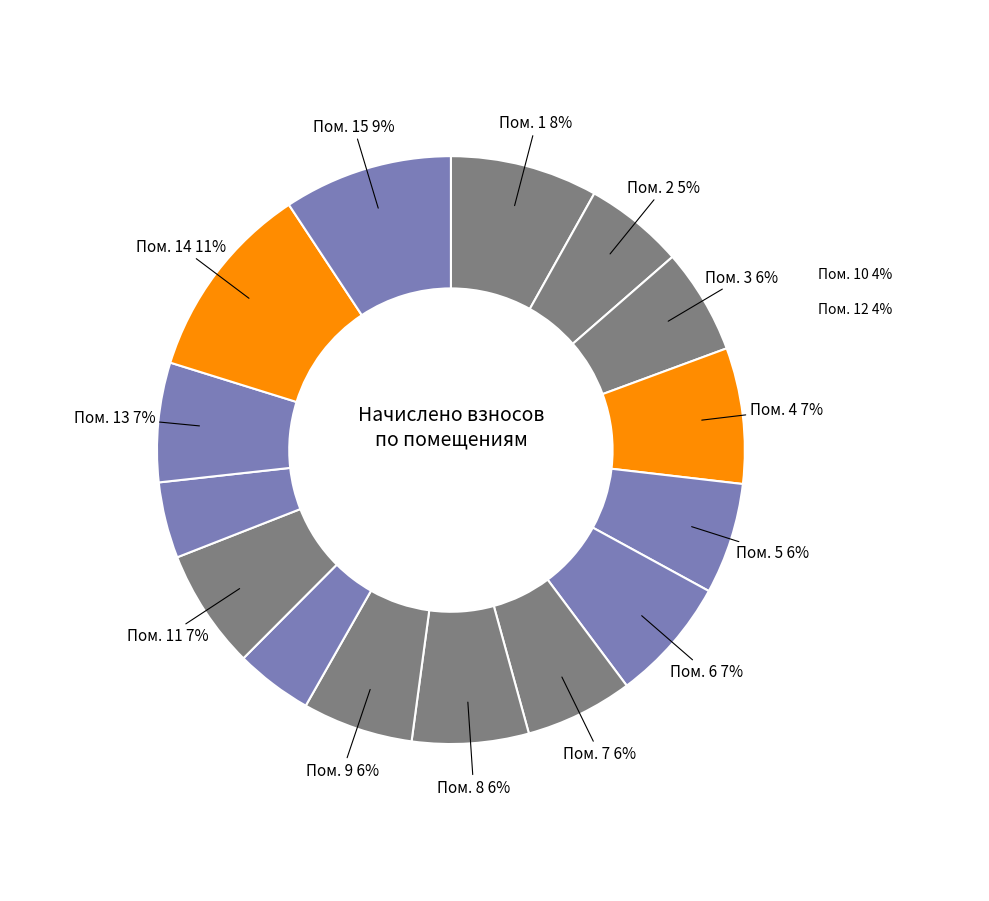

What is the change in value from 8 to 14?

+766.3